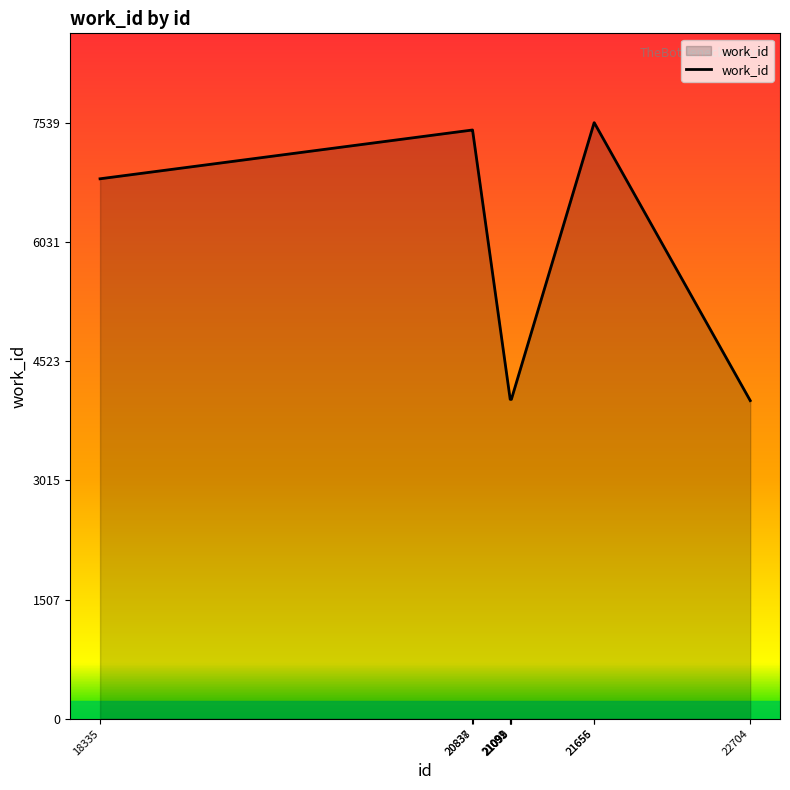

At which label is the value closest to 5781?

18335